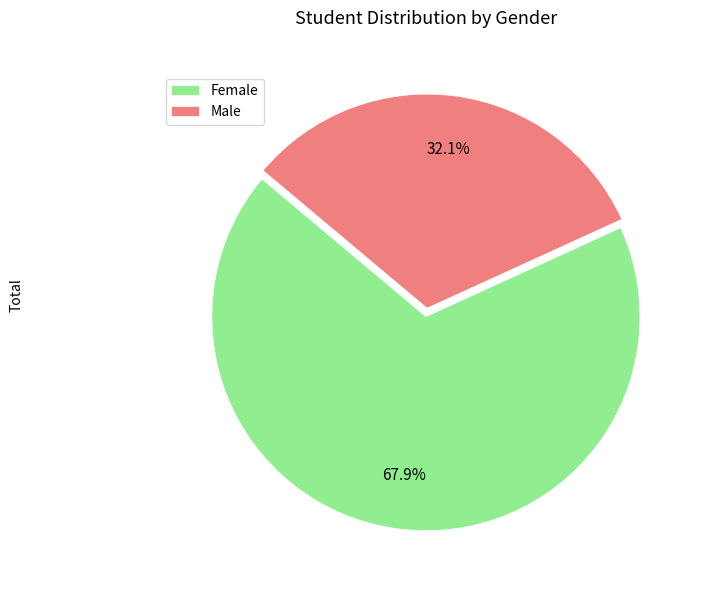

Is there any slice that represents more than half of the pie?

Yes